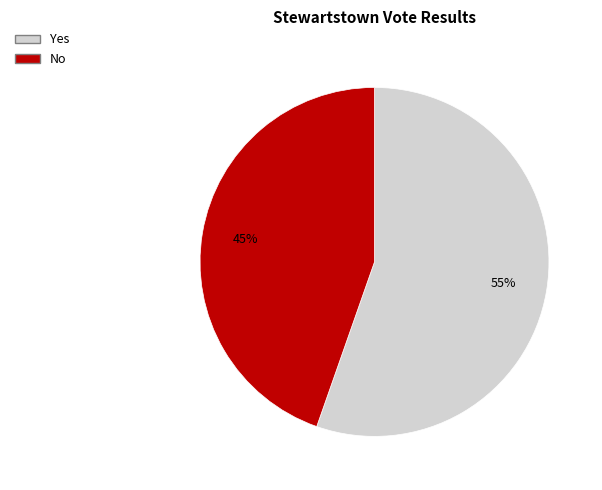

To the nearest percent, what is the combined percentage of No and Yes?

100%